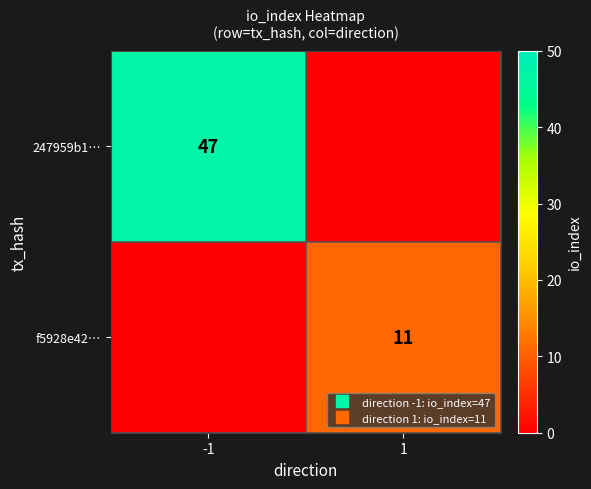

What is the maximum value shown in the chart?

47